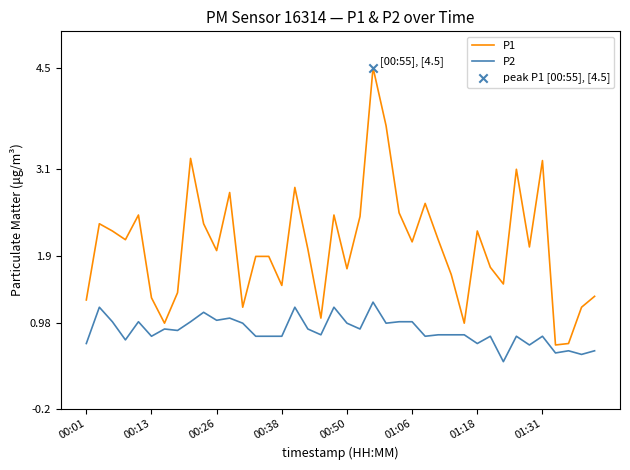

What is the difference between the maximum and minimum values in the P1 series?

3.8